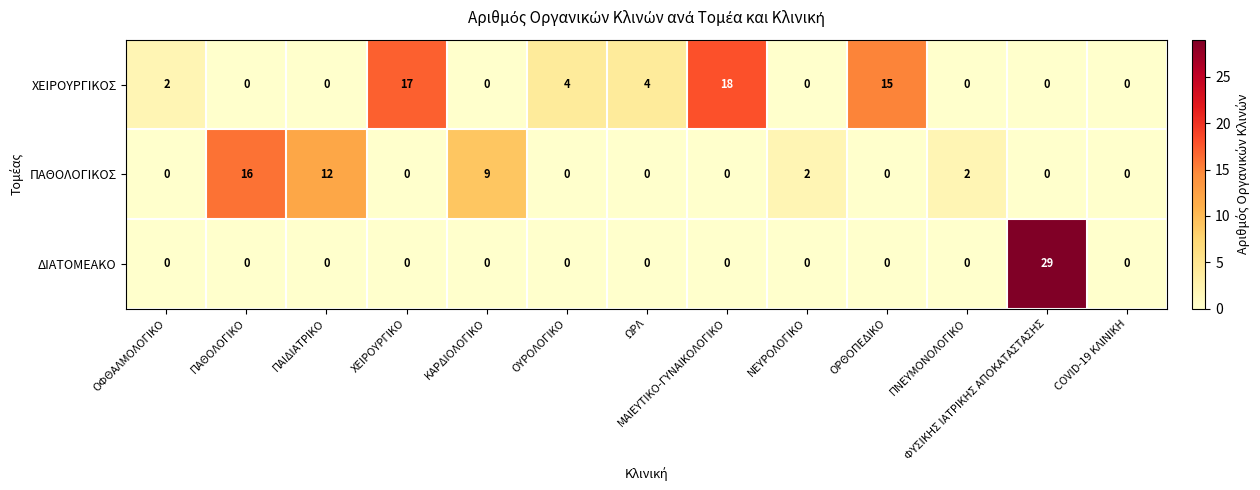

Which series has the largest total across all categories?

ΧΕΙΡΟΥΡΓΙΚΟΣ